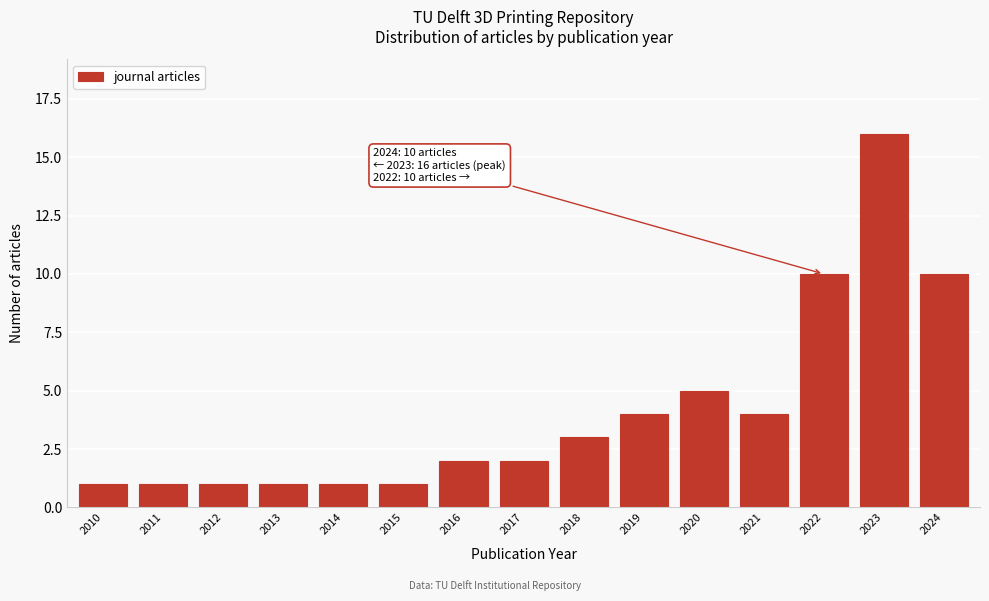

Reading left to right, transcribe all the data shown in this chart.

1	1	1	1	1	1	2	2	3	4	5	4	10	16	10